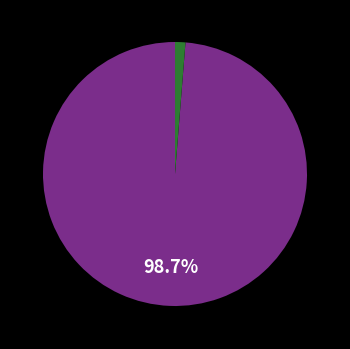

Does any single category account for the majority?

Yes